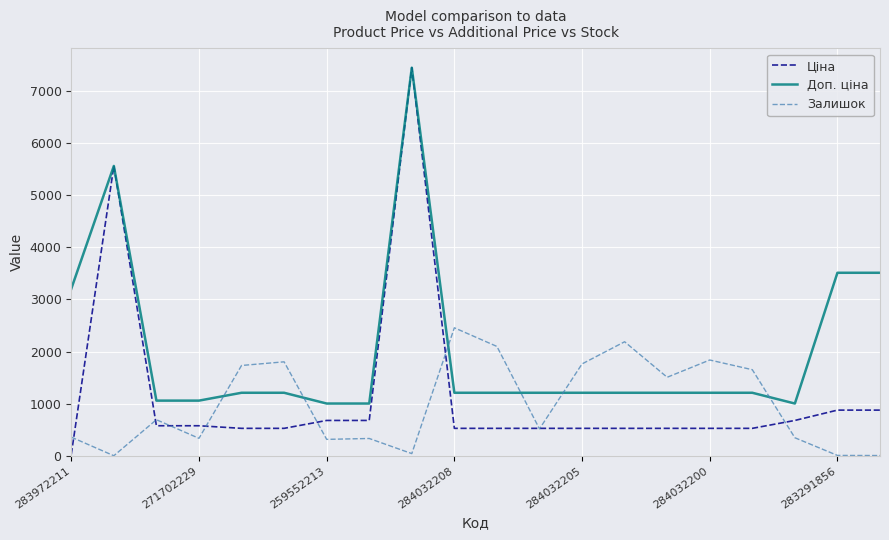

What is the difference between the second highest and second lowest values in the Залишок series?

2182.0